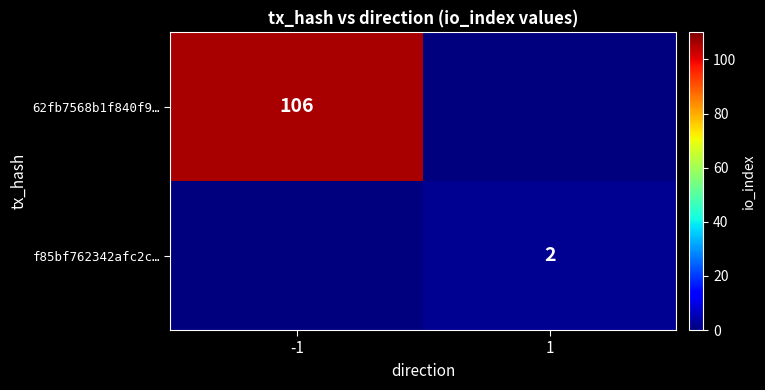

The 62fb7568b1f840f9… series shows 153 at -1. True or false?

False